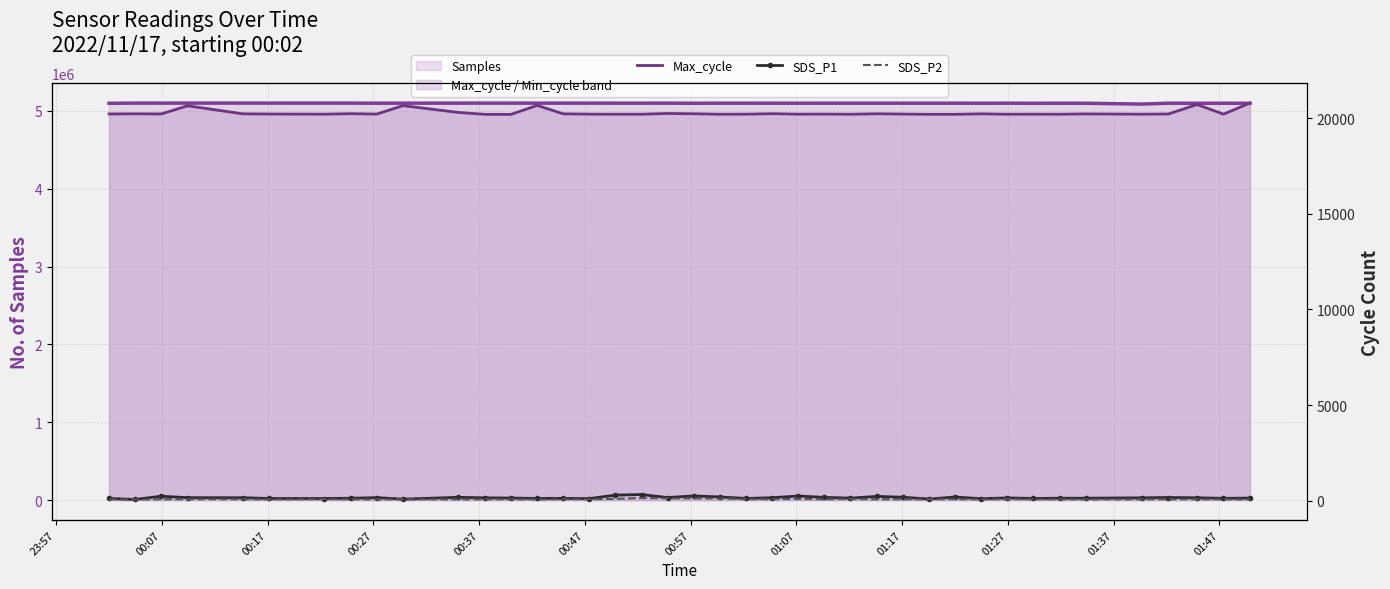

What is the smallest value displayed?

61.5